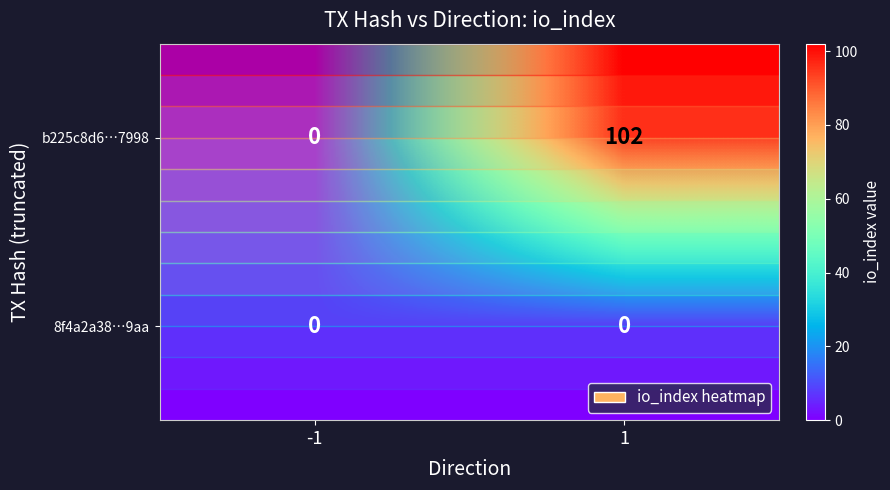

List the series in order of their overall mean, lowest first.

8f4a2a38…9aa, b225c8d6…7998